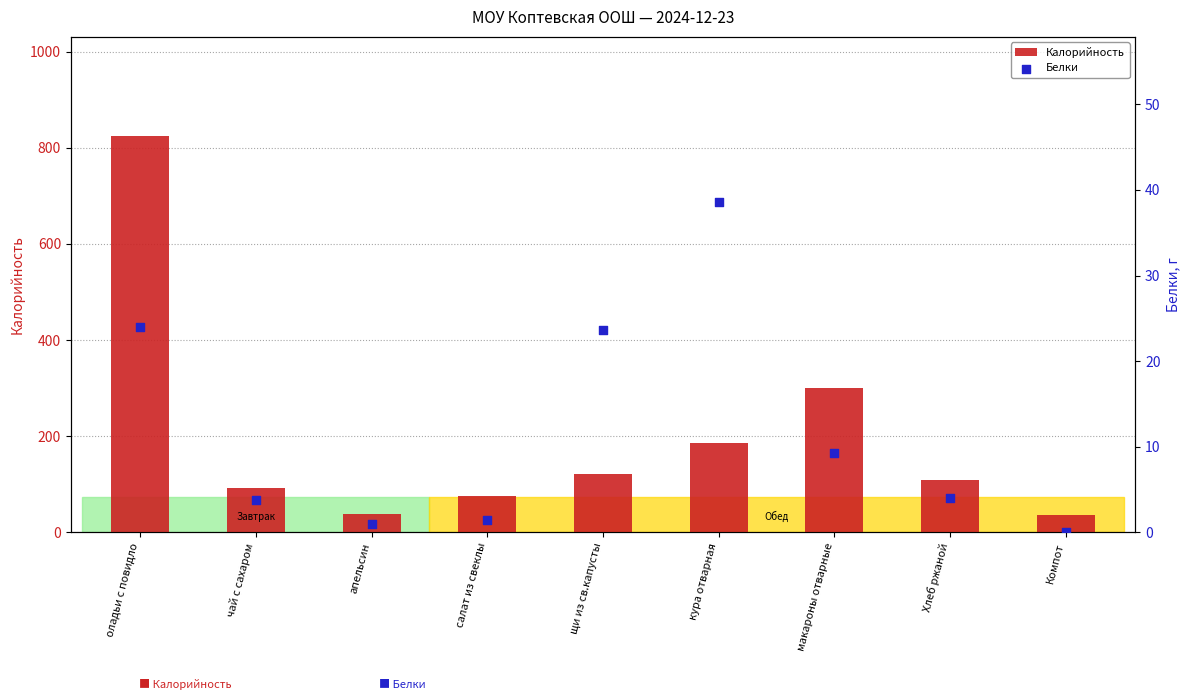

What are all the series names shown in the legend?

Калорийность, Белки